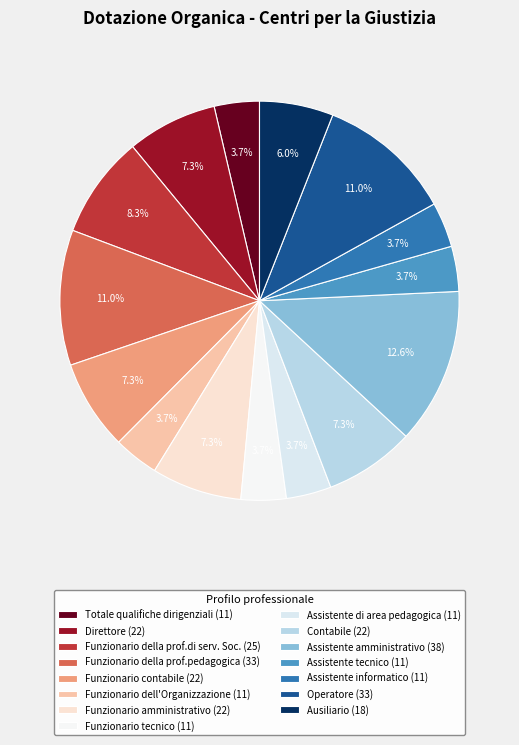

Is there a majority slice in this chart?

No